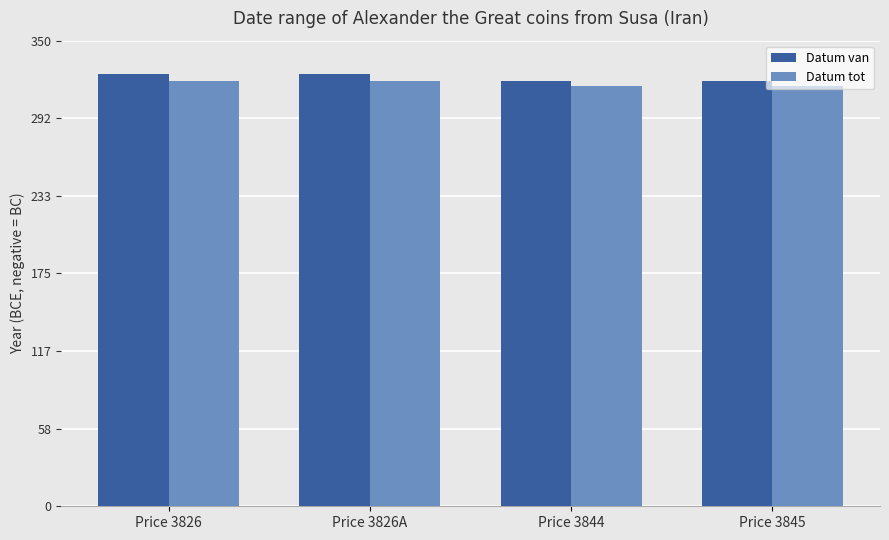

What is the label of the 4th bar from the right?

Price 3826